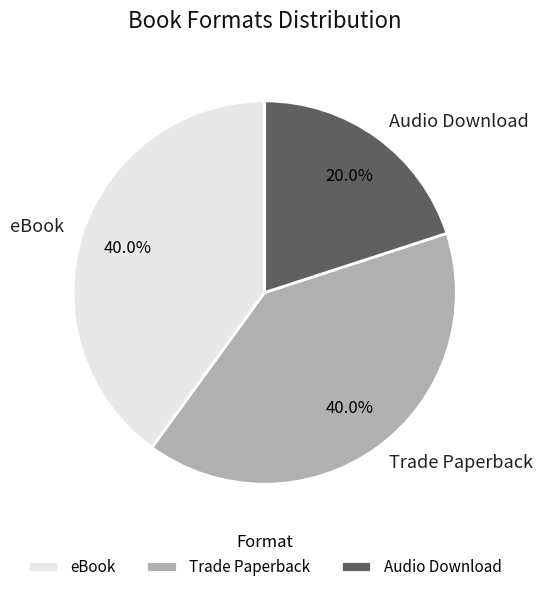

Is it true that Audio Download is 27% of the pie?

False